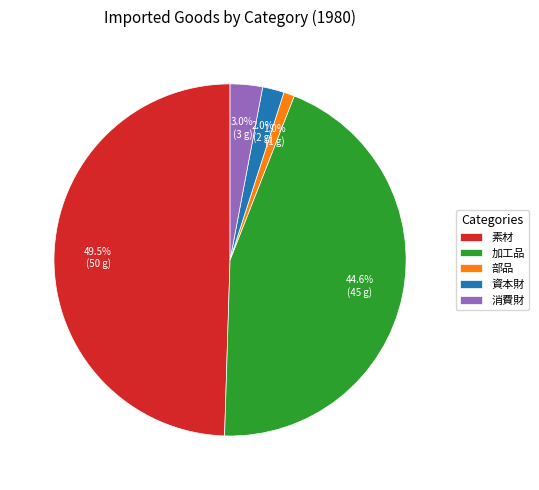

Rank the categories by value from lowest to highest.

部品, 資本財, 消費財, 加工品, 素材